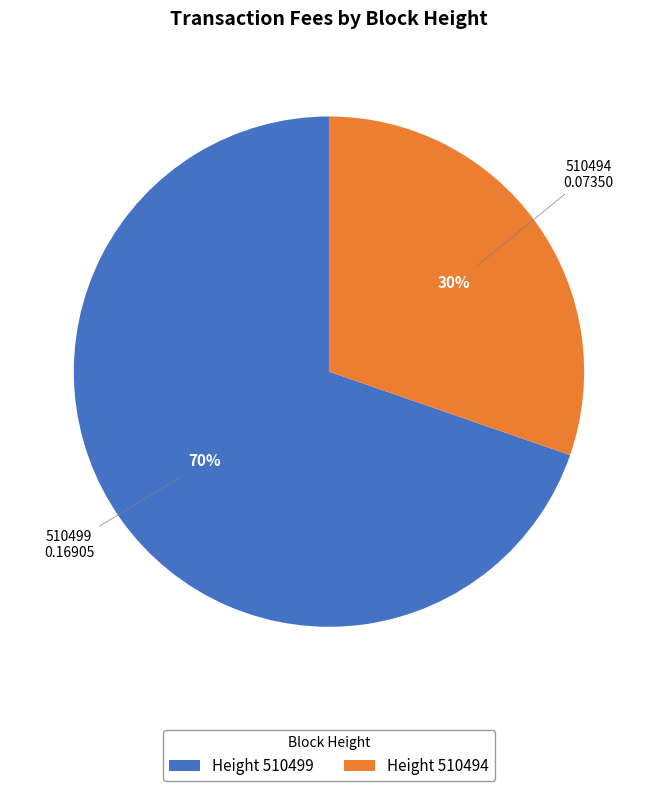

To the nearest percent, what portion does Height 510494 represent?

30%